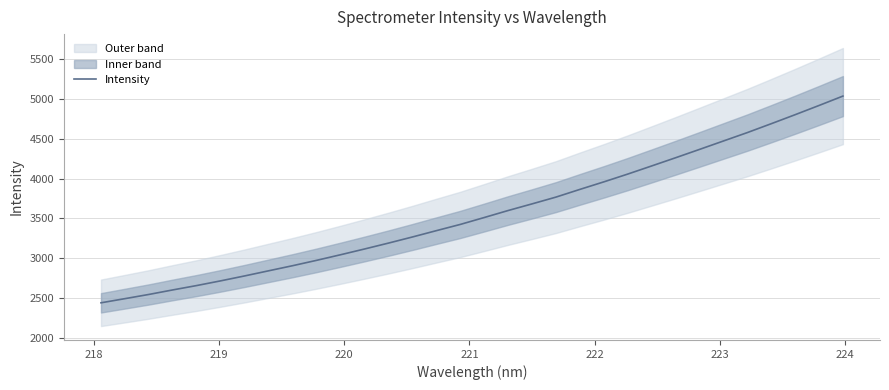

Is this an area chart (filled region under the line)?

No